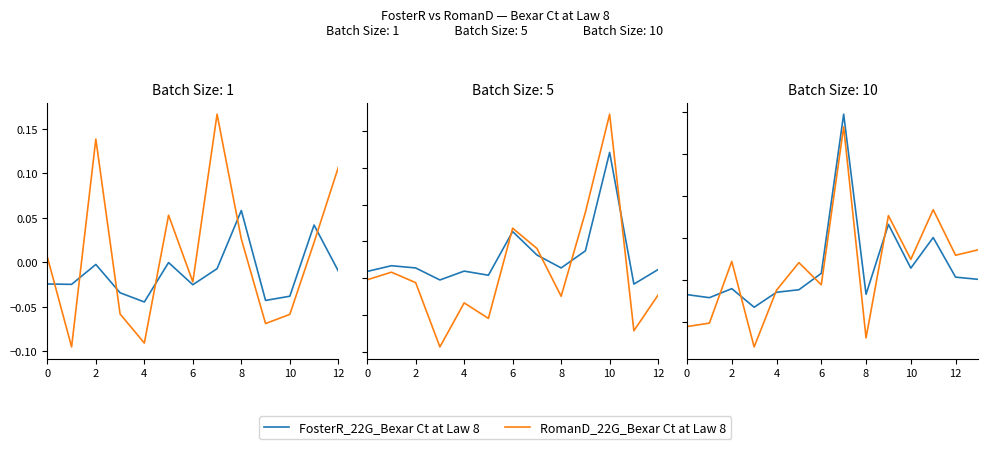

Is it true that FosterR_22G_Bexar Ct at Law 8 equals 0.2 at 9?

False